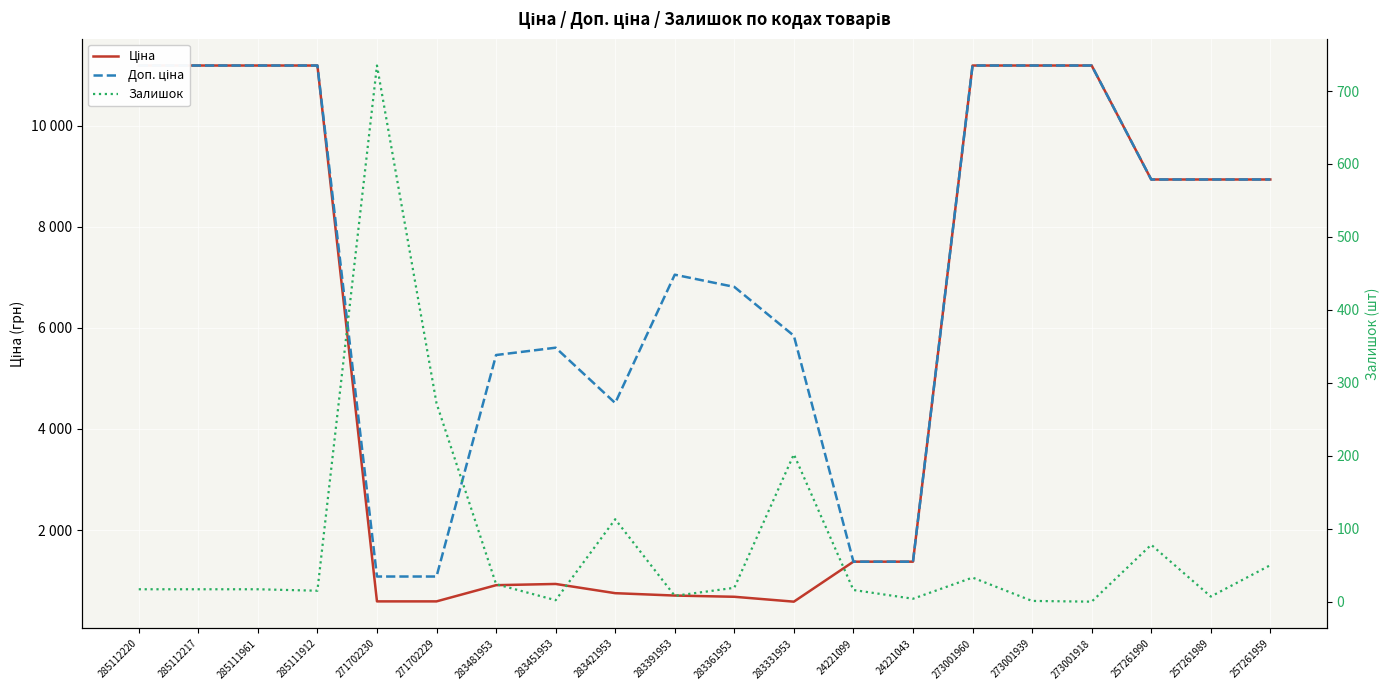

What is the total value across all series at 257261990?

17946.3